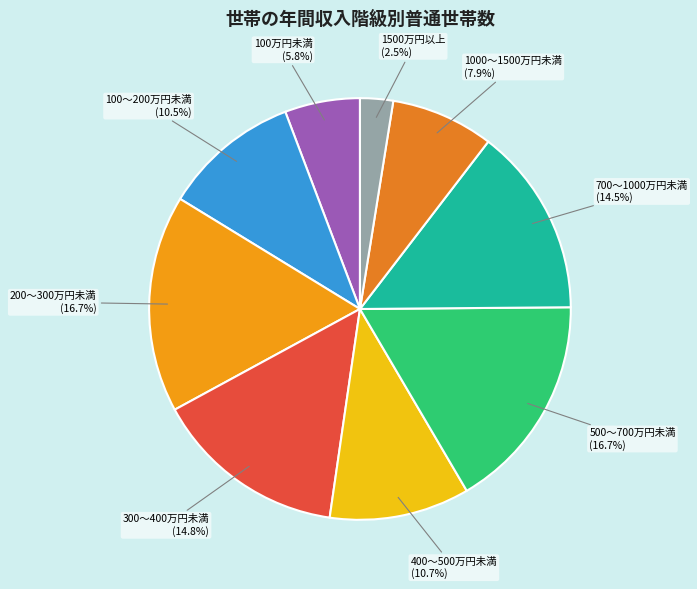

How many slices are in this pie chart?

9